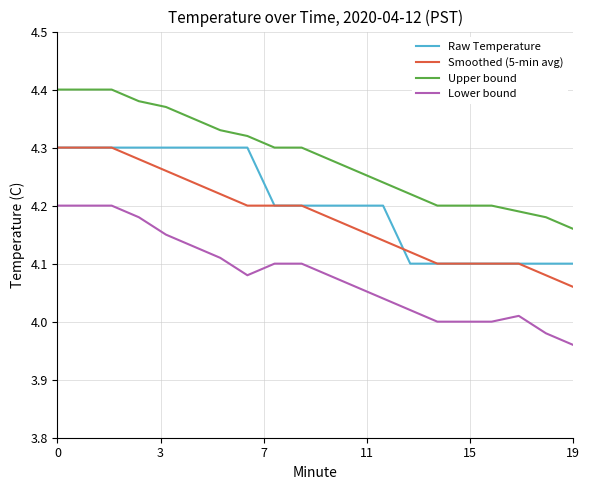

True or false: Lower bound and Raw Temperature cross at least once.

False